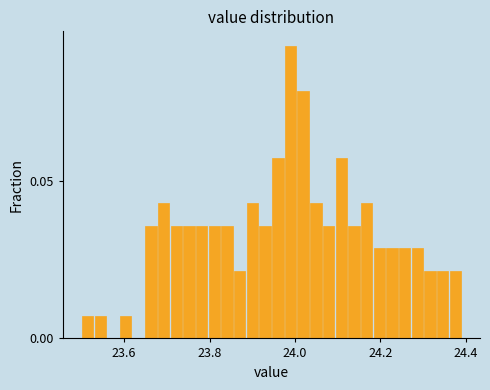

Read against the x-axis, roughly where is the centre of the tallest bar?

23.98